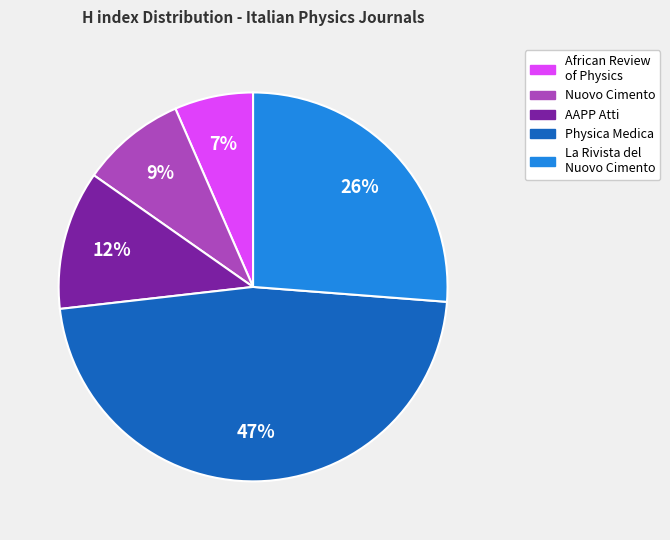

To the nearest percent, what is the average slice percentage?

20%